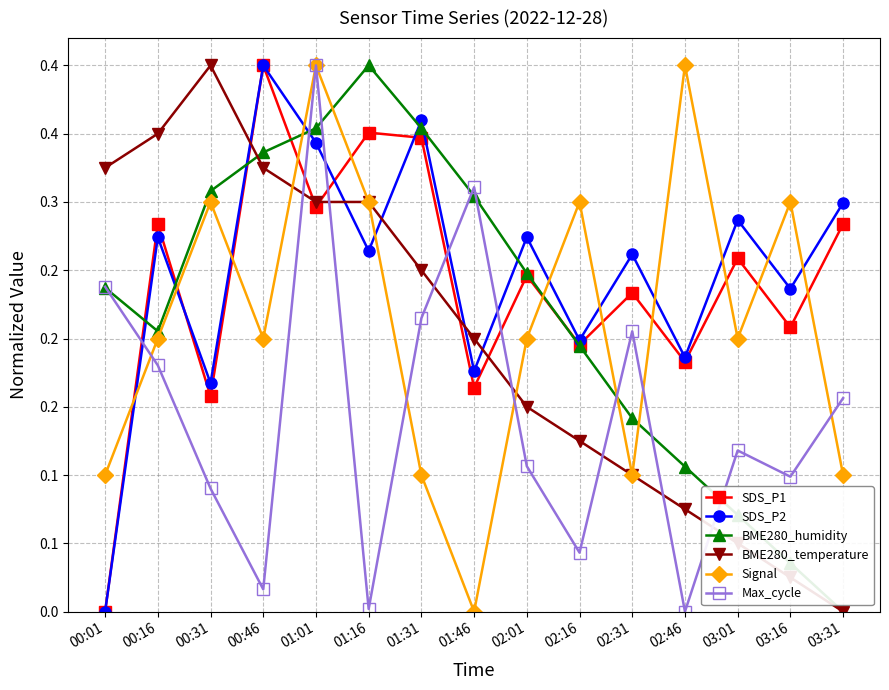

Where is Signal nearest to the value 0?

01:46